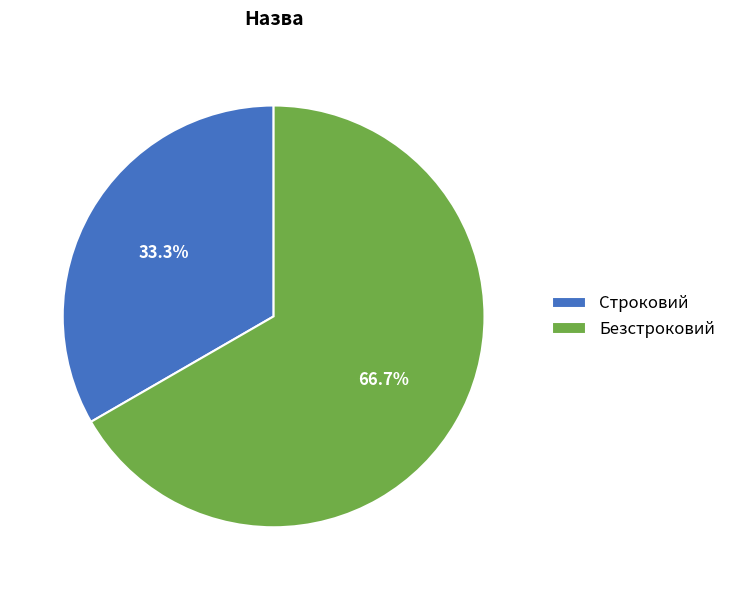

Do Безстроковий and Строковий together represent more than half of the pie?

Yes